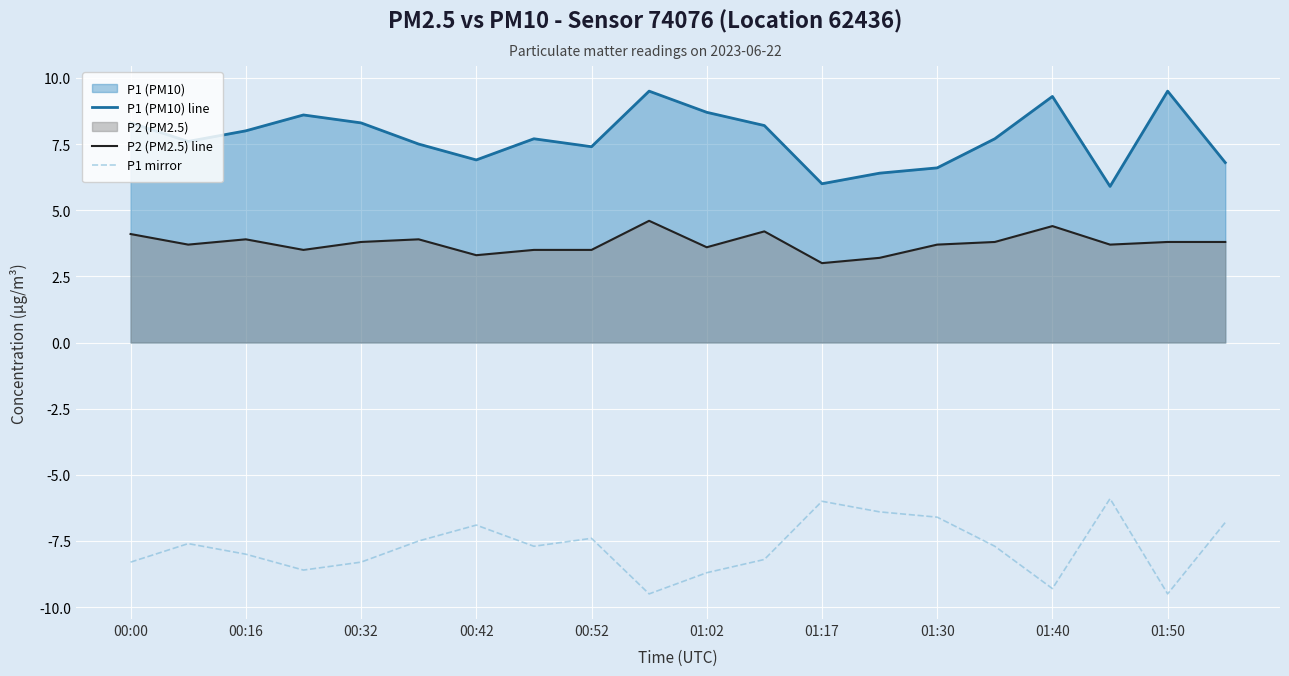

What is the maximum value shown in the chart?

9.5